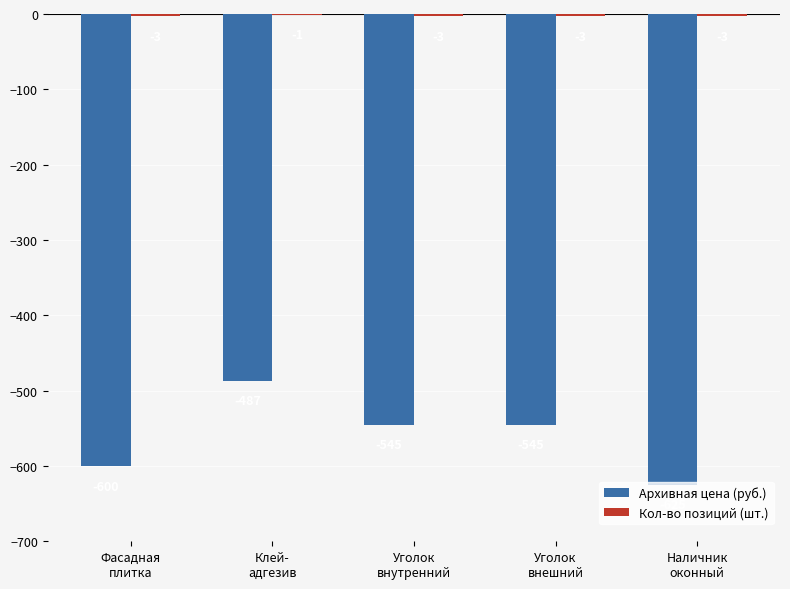

Which series has the largest range (max minus min)?

Архивная цена (руб.)